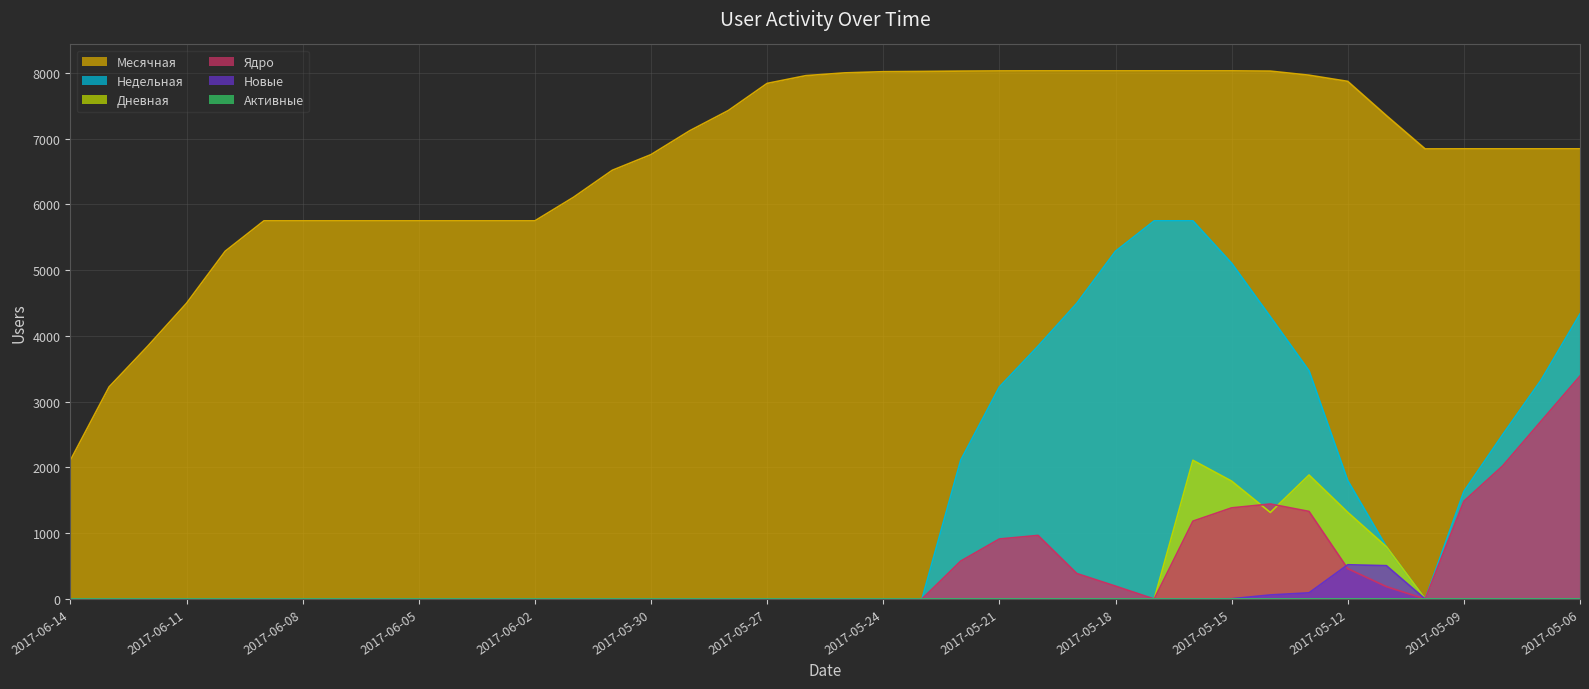

How many series are shown in this chart?

6